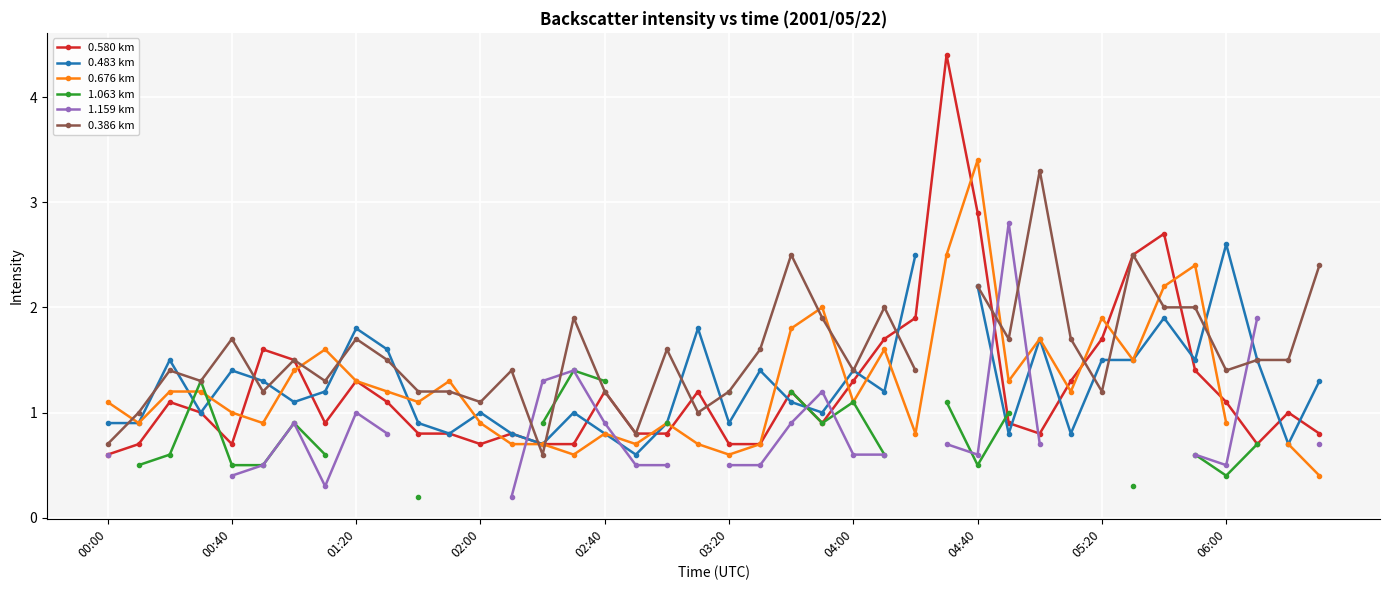

What is the difference between the highest and lowest values at 14?

0.7